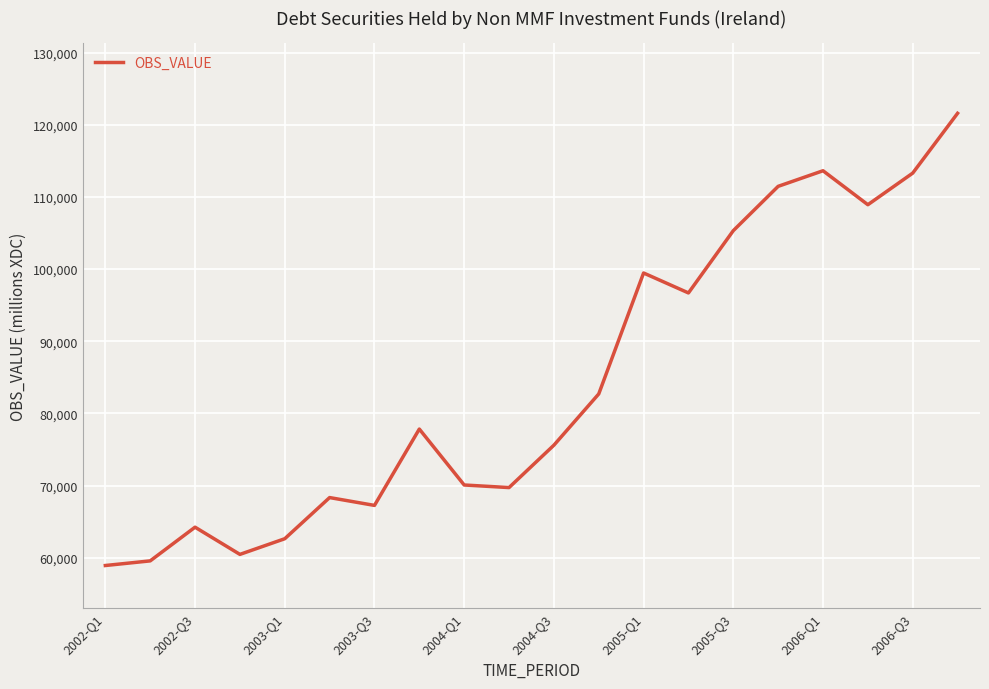

What is the smallest value displayed?

58908